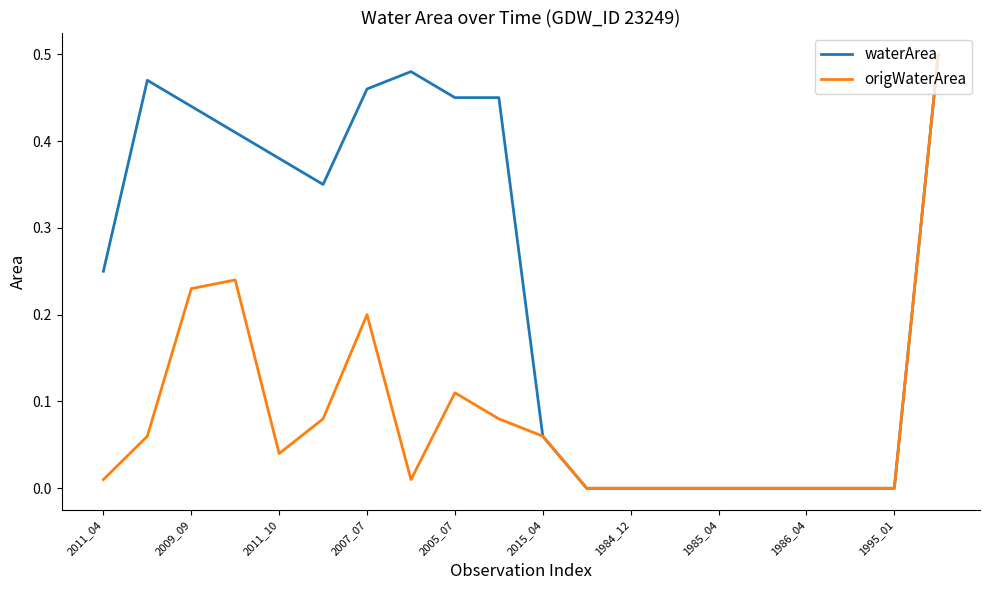

Which series has the largest total across all categories?

waterArea